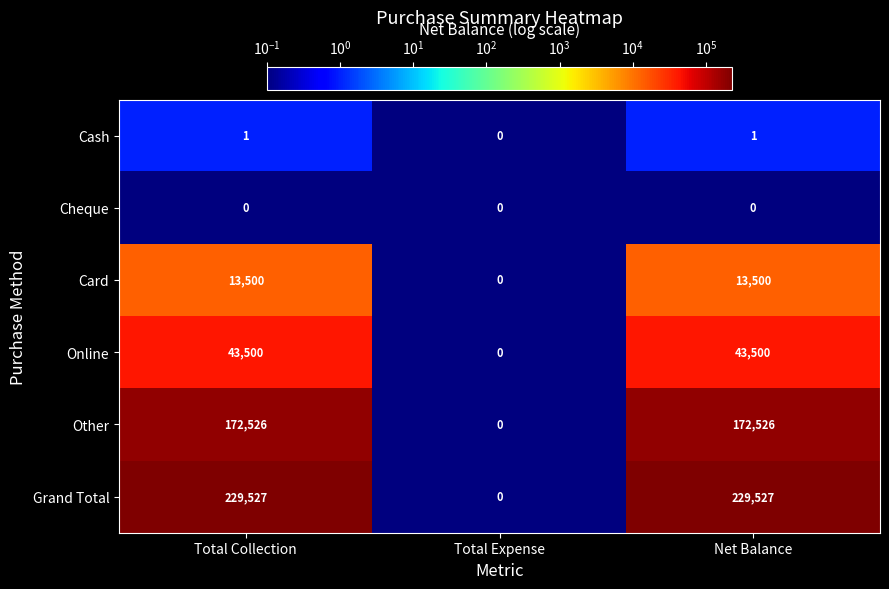

Which series has the largest range (max minus min)?

Grand Total